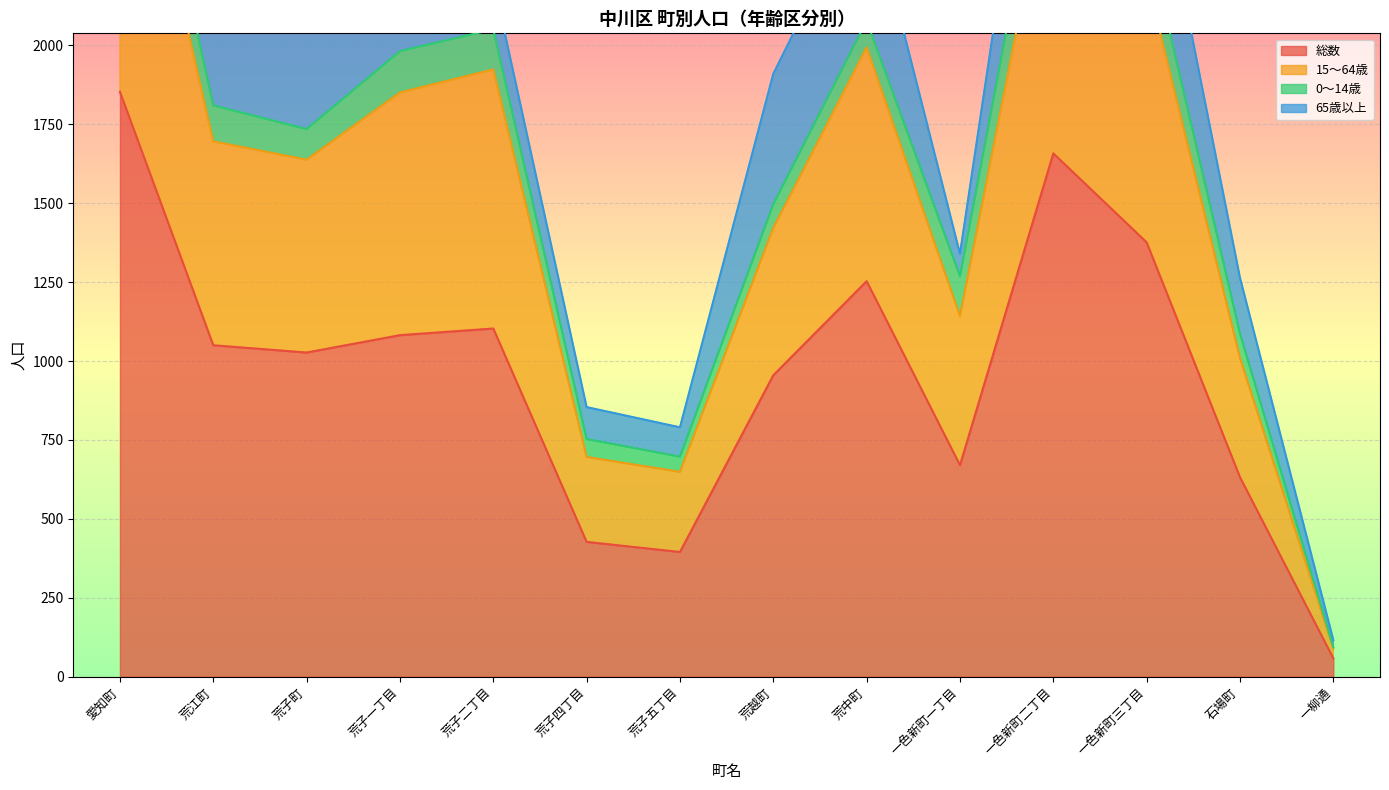

True or false: 15〜64歳 and 総数 cross at least once.

False